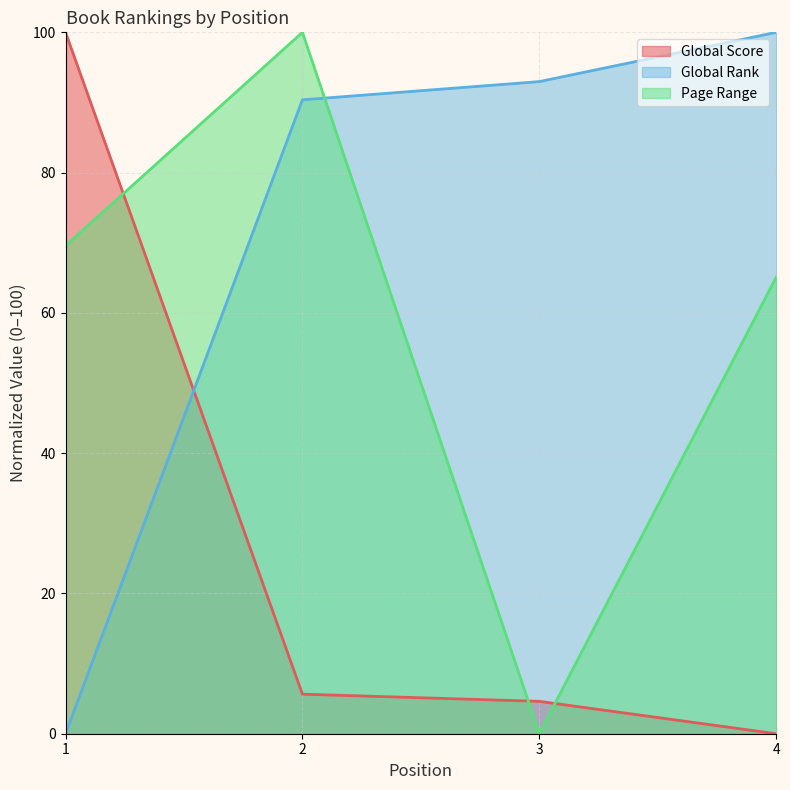

List the series in order of their peak value, highest first.

Global Rank, Page Range, Global Score